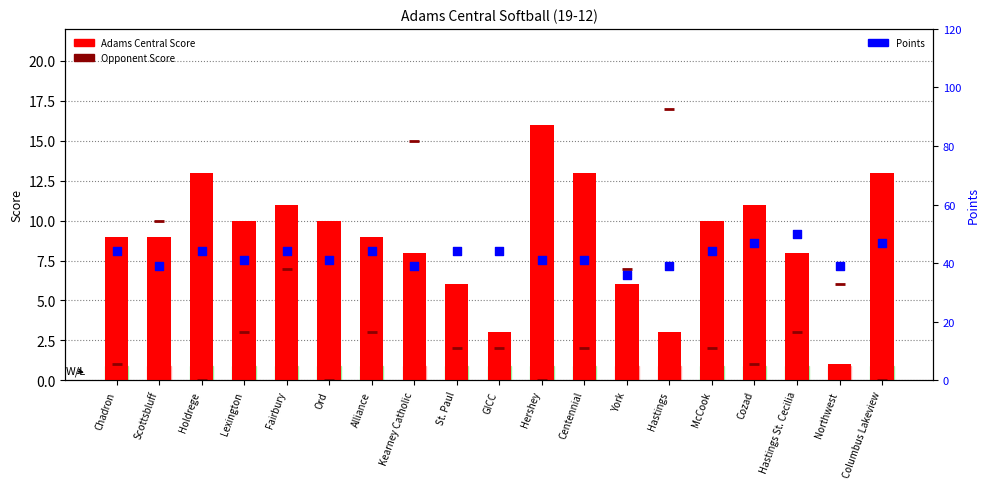

At which category is the sum across all series the highest?

Fairbury